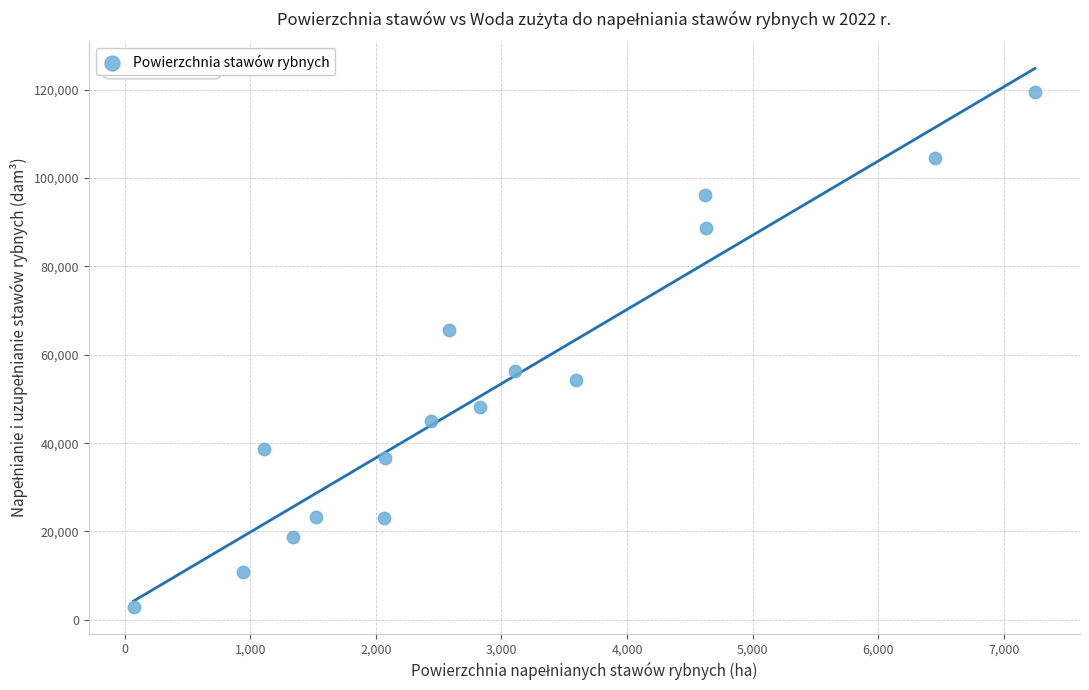

What is the range of X values (max minus min)?

7173